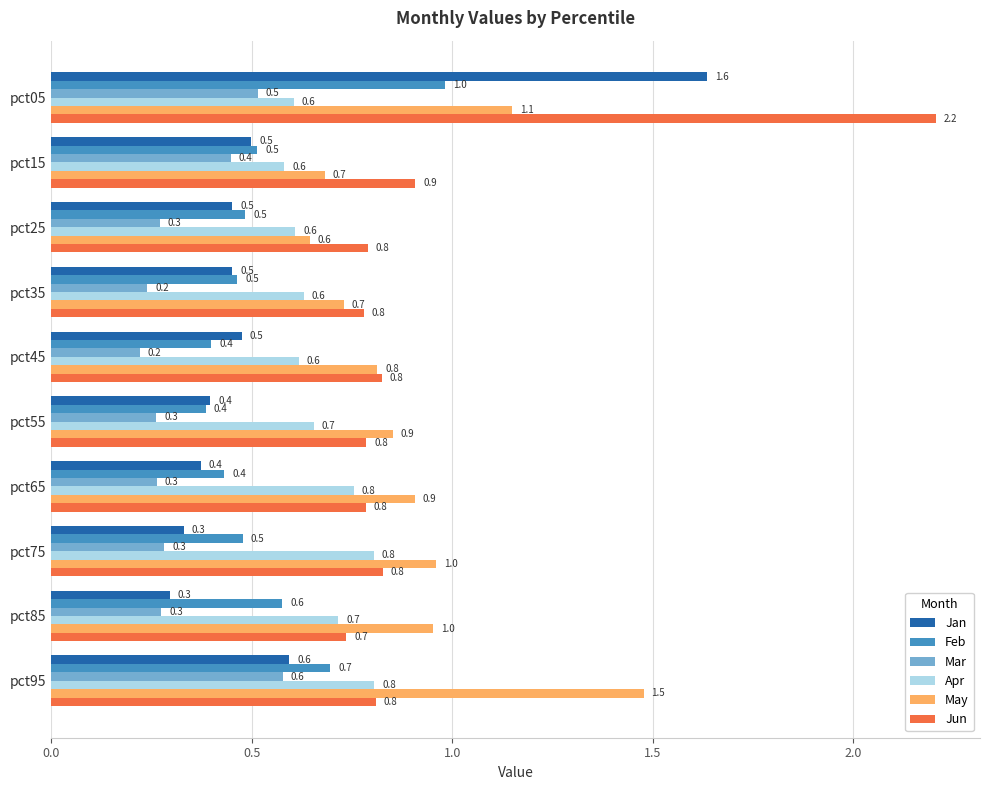

At how many categories does at least one series exceed 0?

10